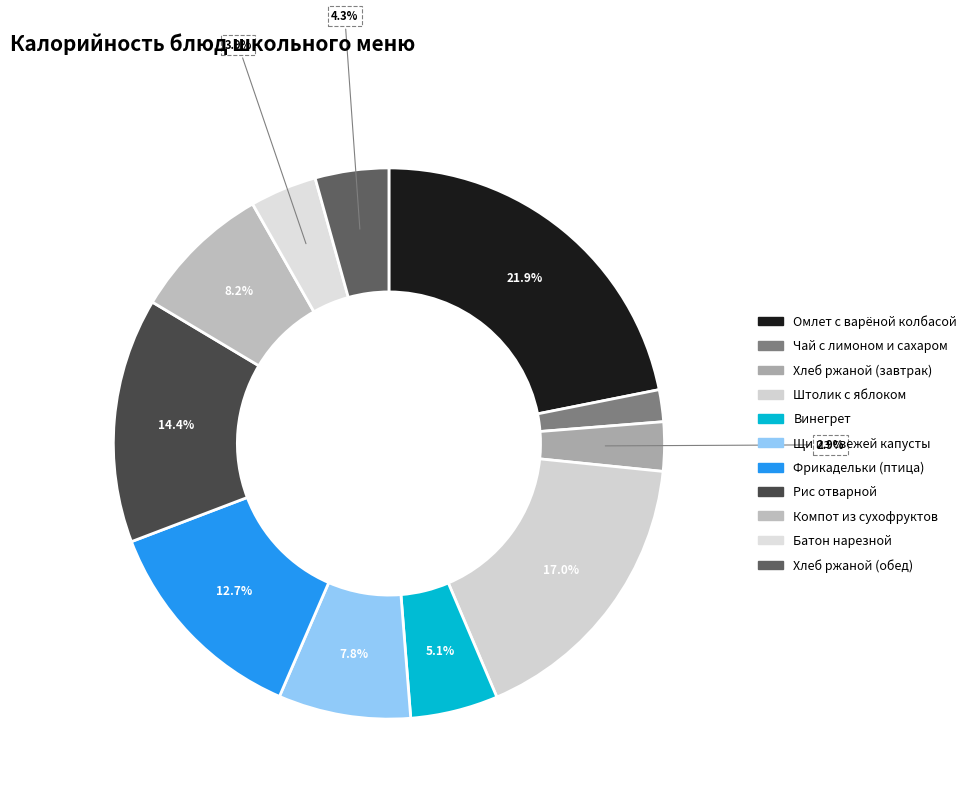

Is it true that Чай с лимоном и сахаром is 2% of the pie?

True